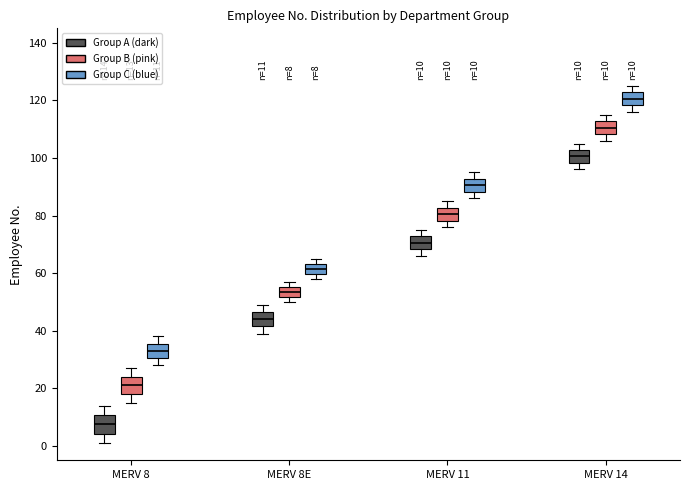

Which box's median line is the highest?

MERV 14 (Group C (blue))